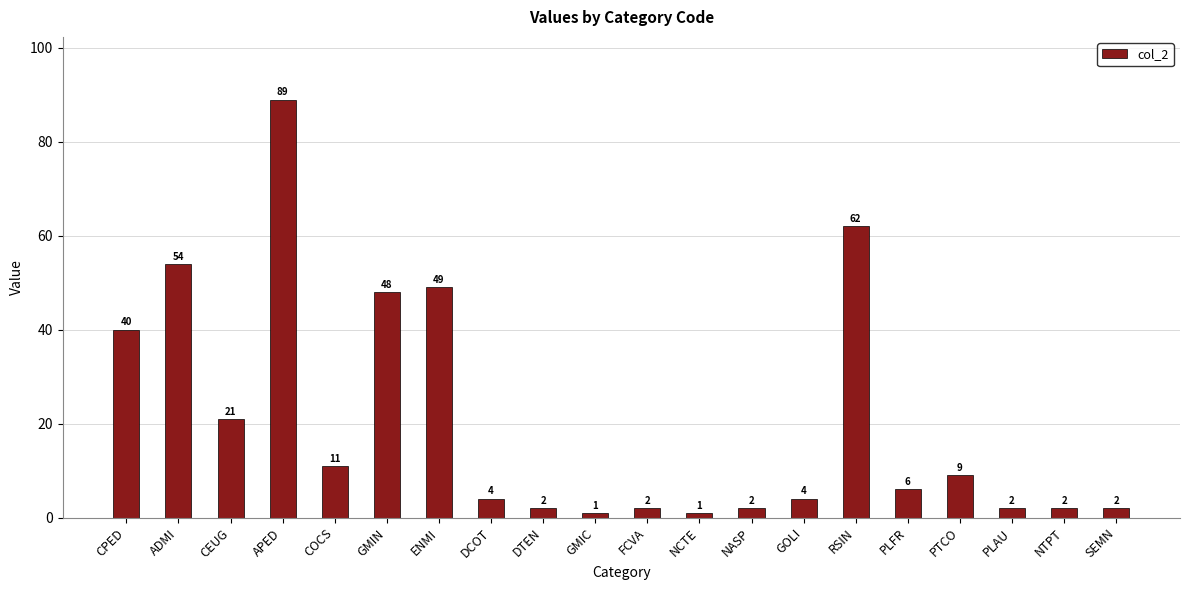

Reading left to right, what are all the values shown in this chart?

40	54	21	89	11	48	49	4	2	1	2	1	2	4	62	6	9	2	2	2